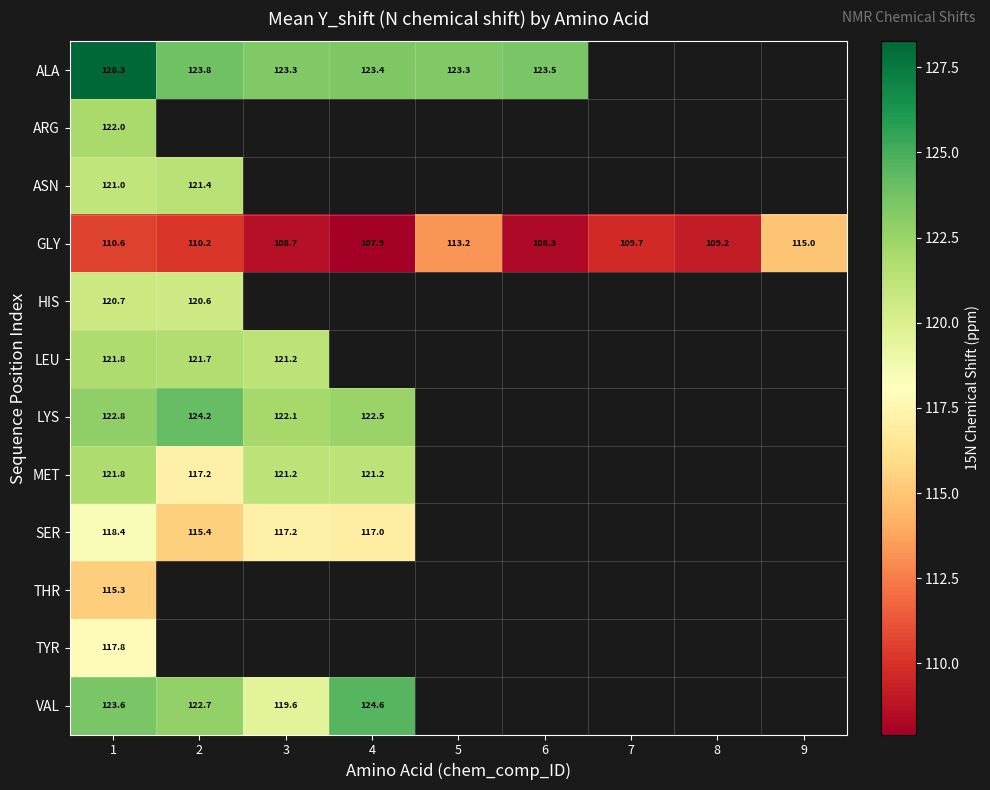

Which series has the largest total across all categories?

GLY